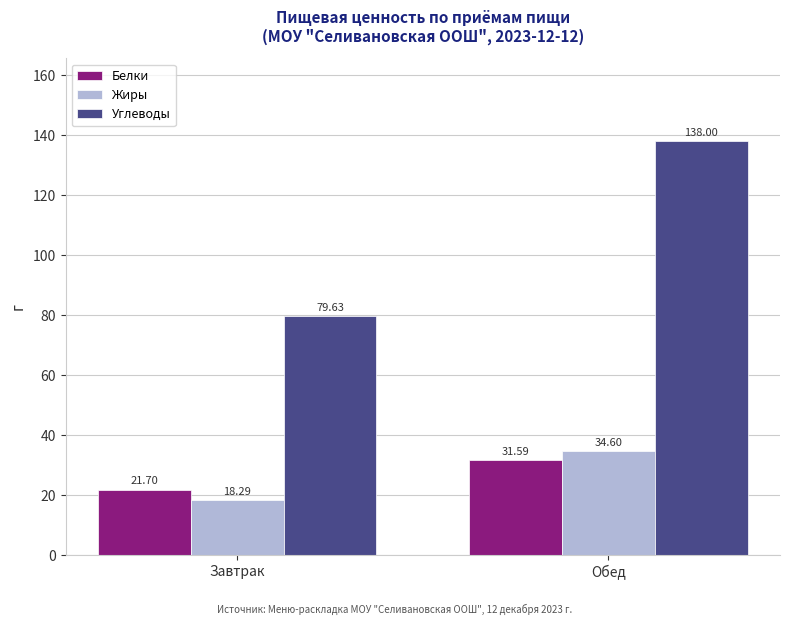

What is the average value of the Углеводы series?

108.8